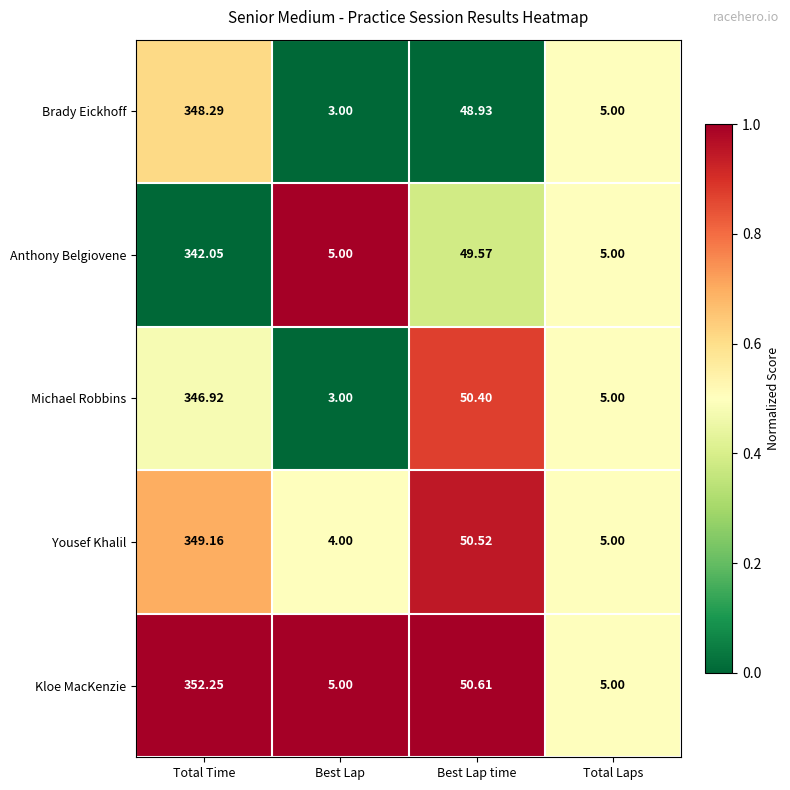

Which series has the largest total across all categories?

Kloe MacKenzie